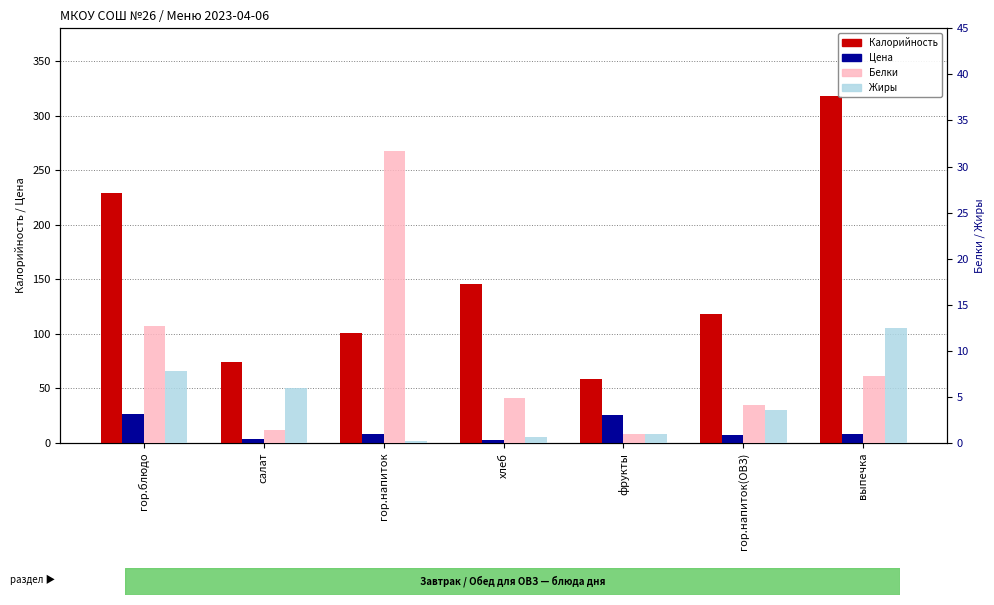

How many groups of bars are there?

7